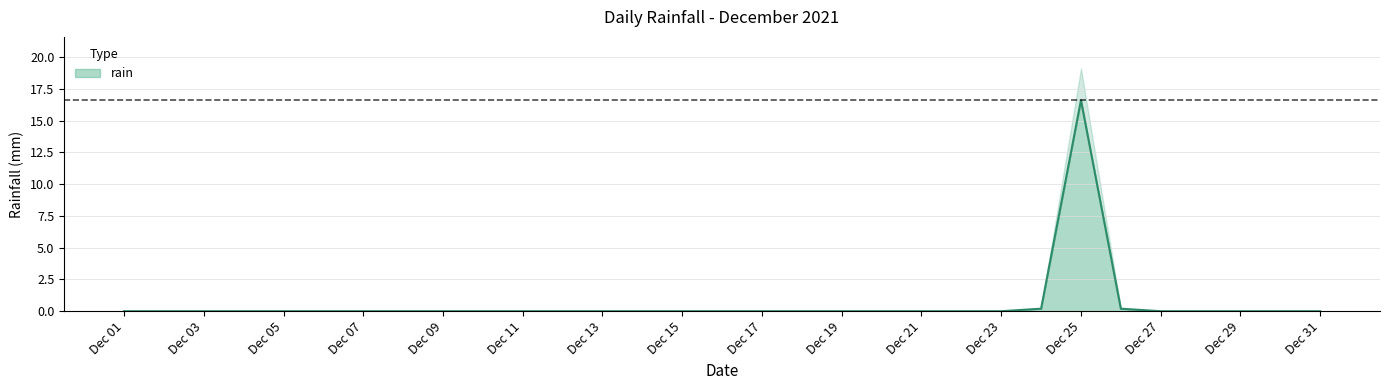

Reading right to left, what are all the values shown in this chart?

0.0	0.0	0.0	0.0	0.0	0.2	16.6	0.2	0.0	0.0	0.0	0.0	0.0	0.0	0.0	0.0	0.0	0.0	0.0	0.0	0.0	0.0	0.0	0.0	0.0	0.0	0.0	0.0	0.0	0.0	0.0